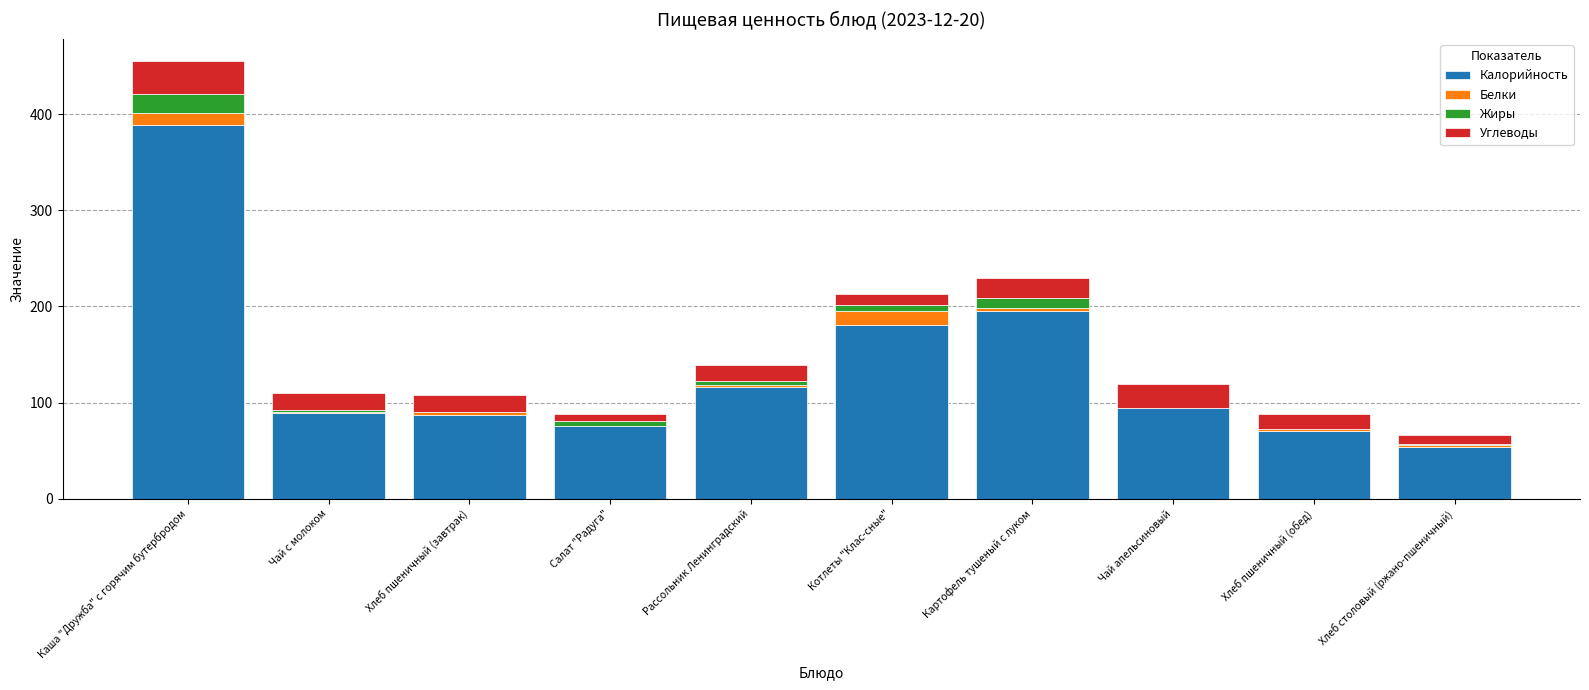

What is the approximate value of Калорийность at Салат "Радуга"?

75.5